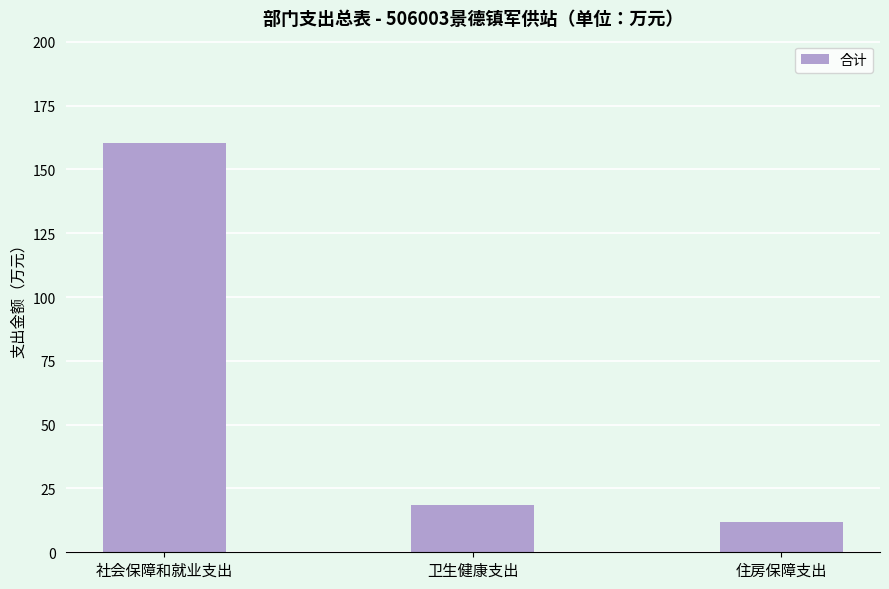

How many series are shown in this chart?

1